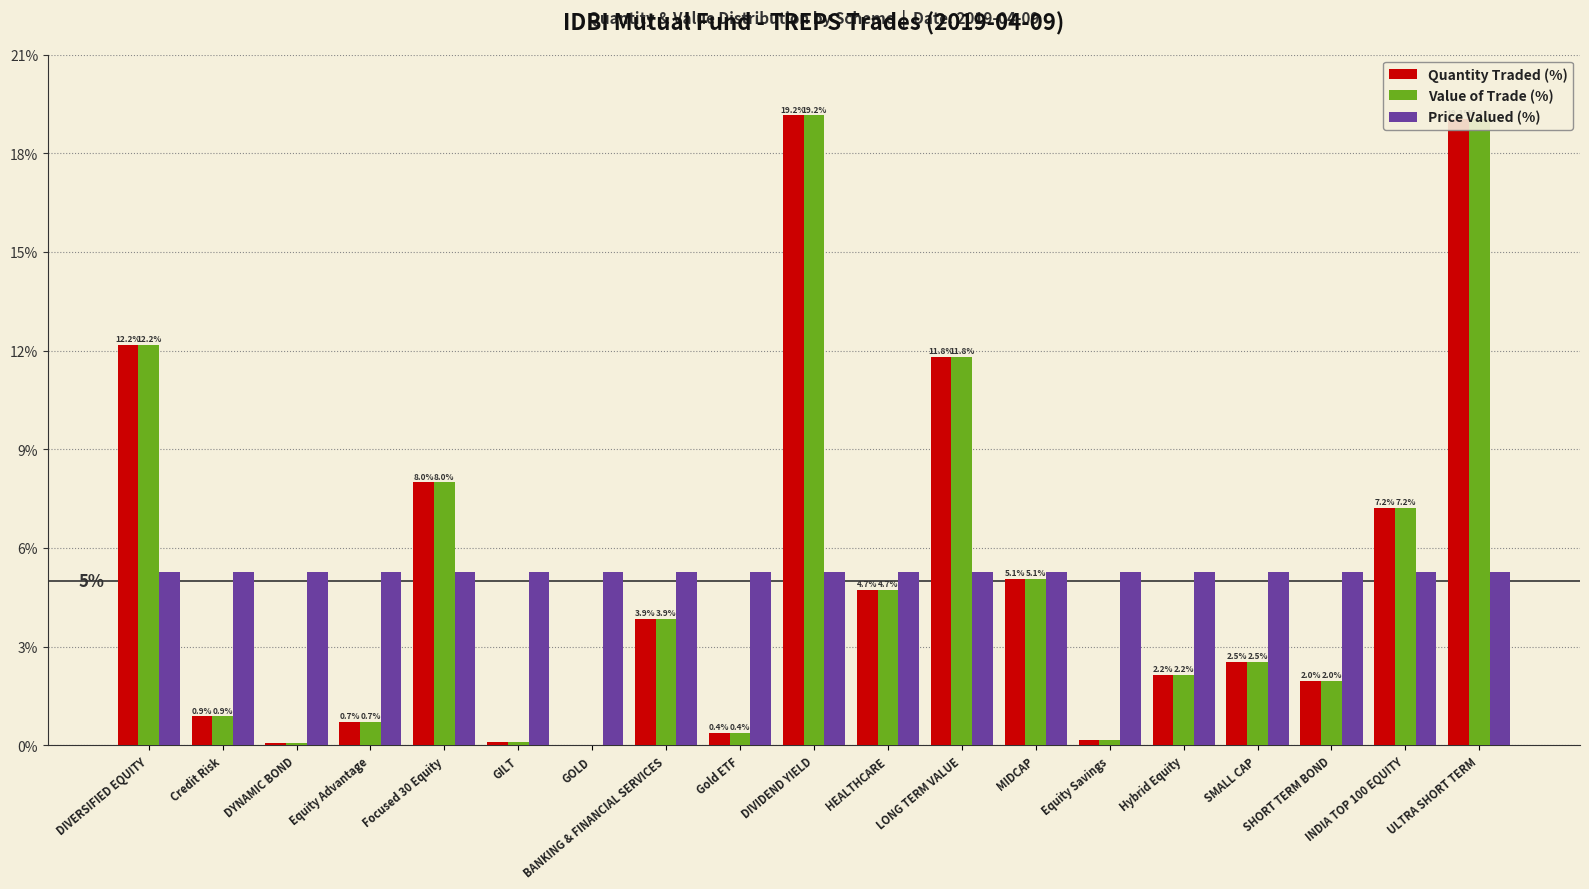

What is the greatest value displayed?

19.2